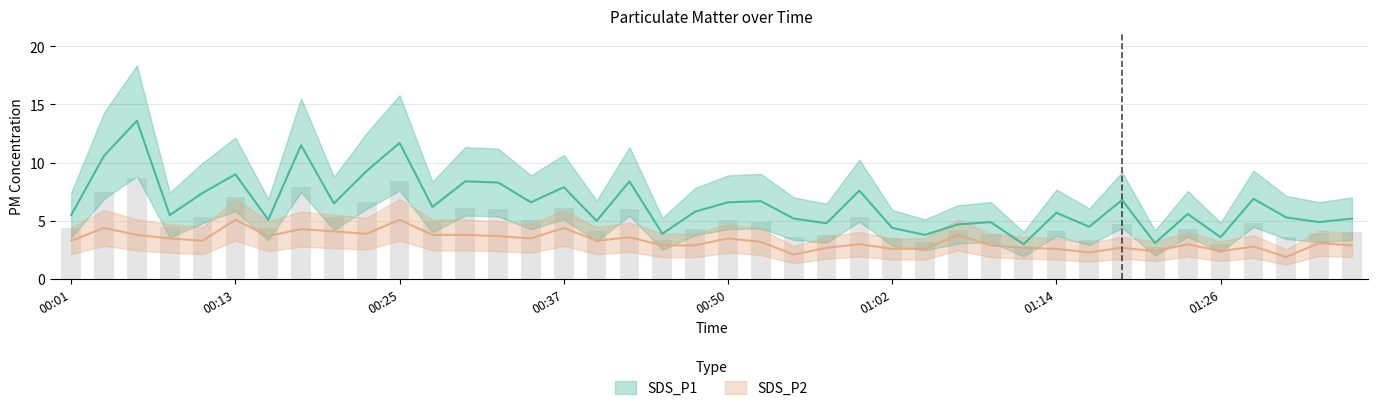

What is the sum of the SDS_P1 values at 00:16 and 01:23?

10.7